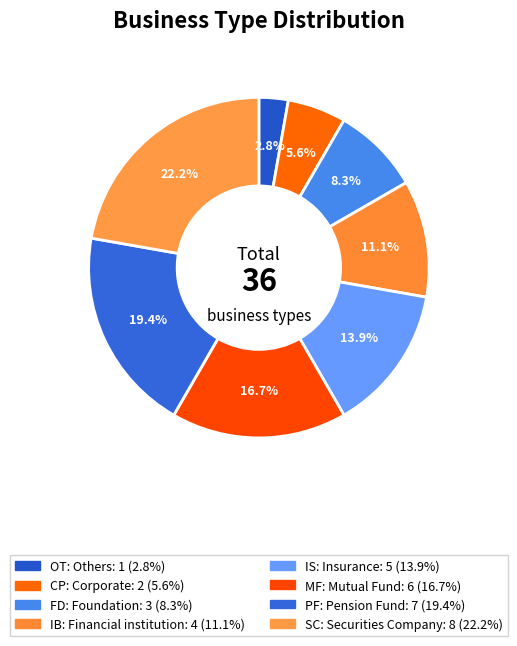

Which slice is the smallest?

OT: Others